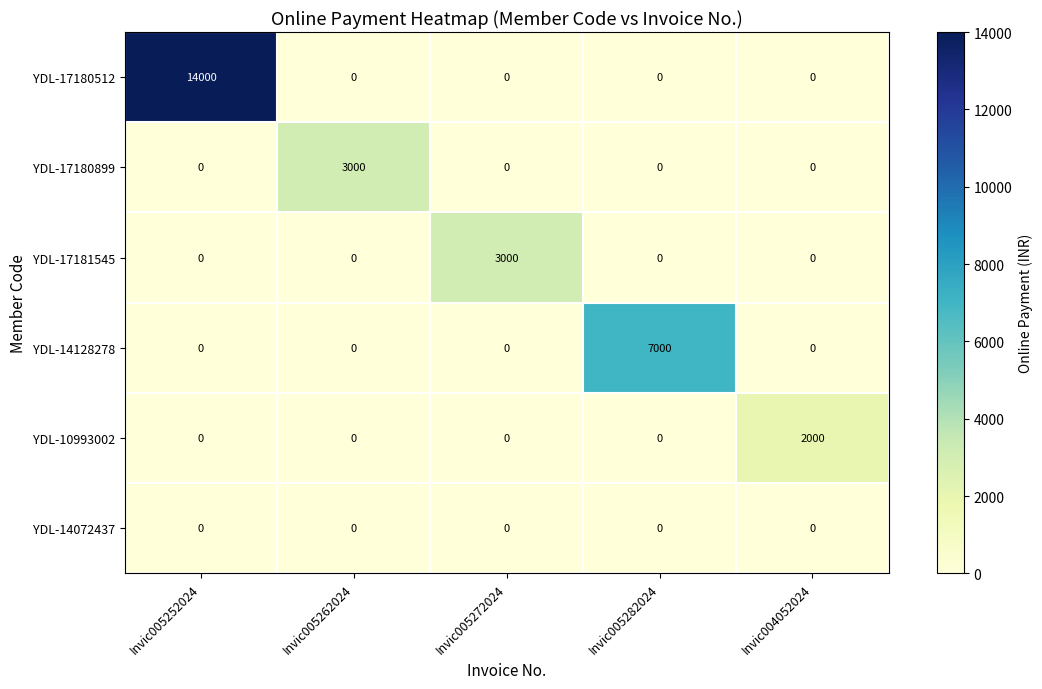

What is the spread (max minus min) of values at Invic004052024?

2000